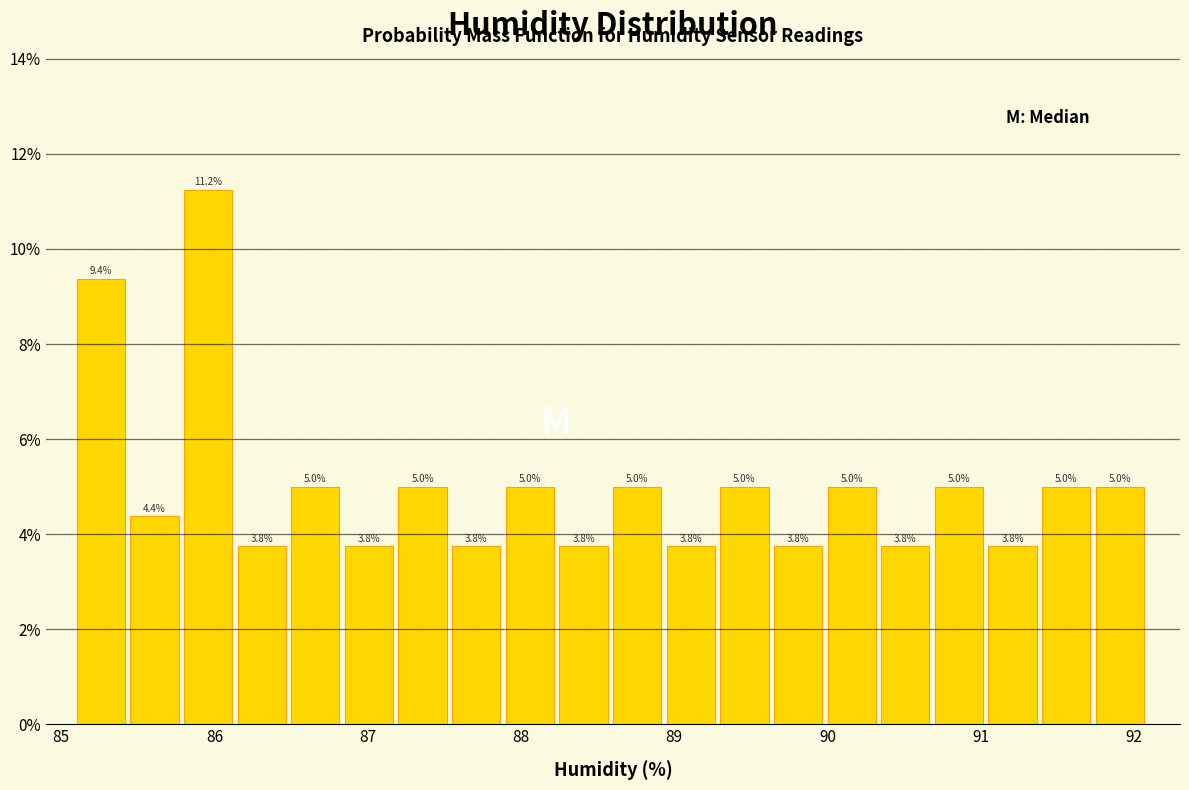

Around what value on the x-axis is the tallest bar? Give the approximate position of its centre, as read against the axis.

86.0